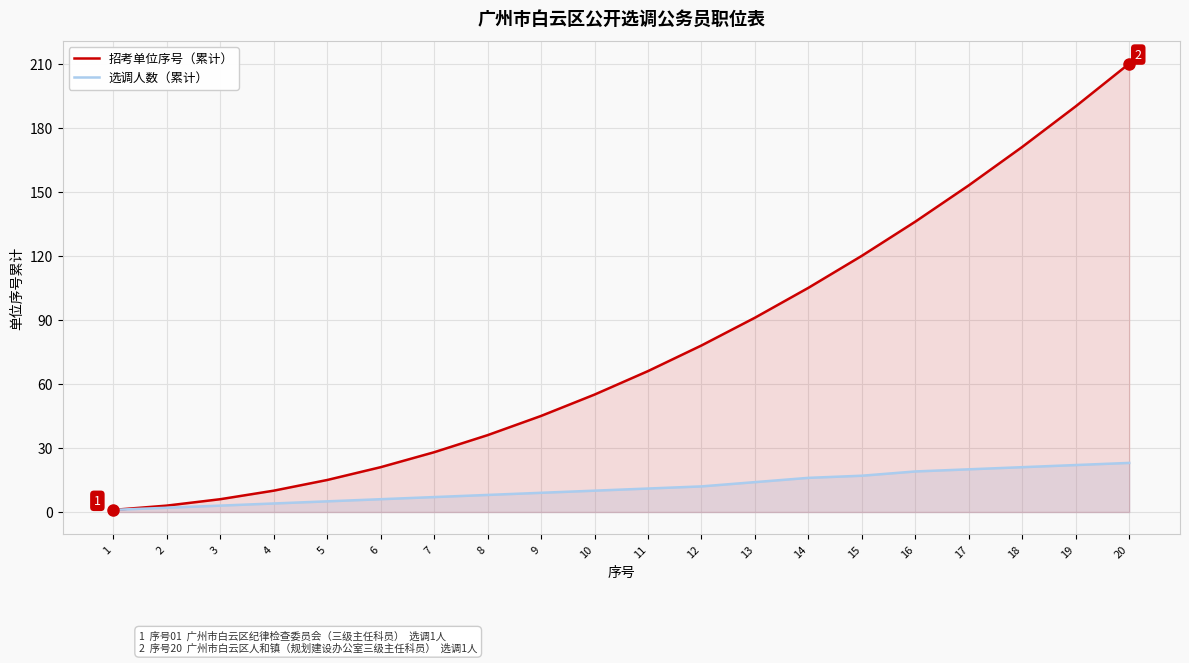

What is the highest value of the 招考单位序号（累计） series?

210